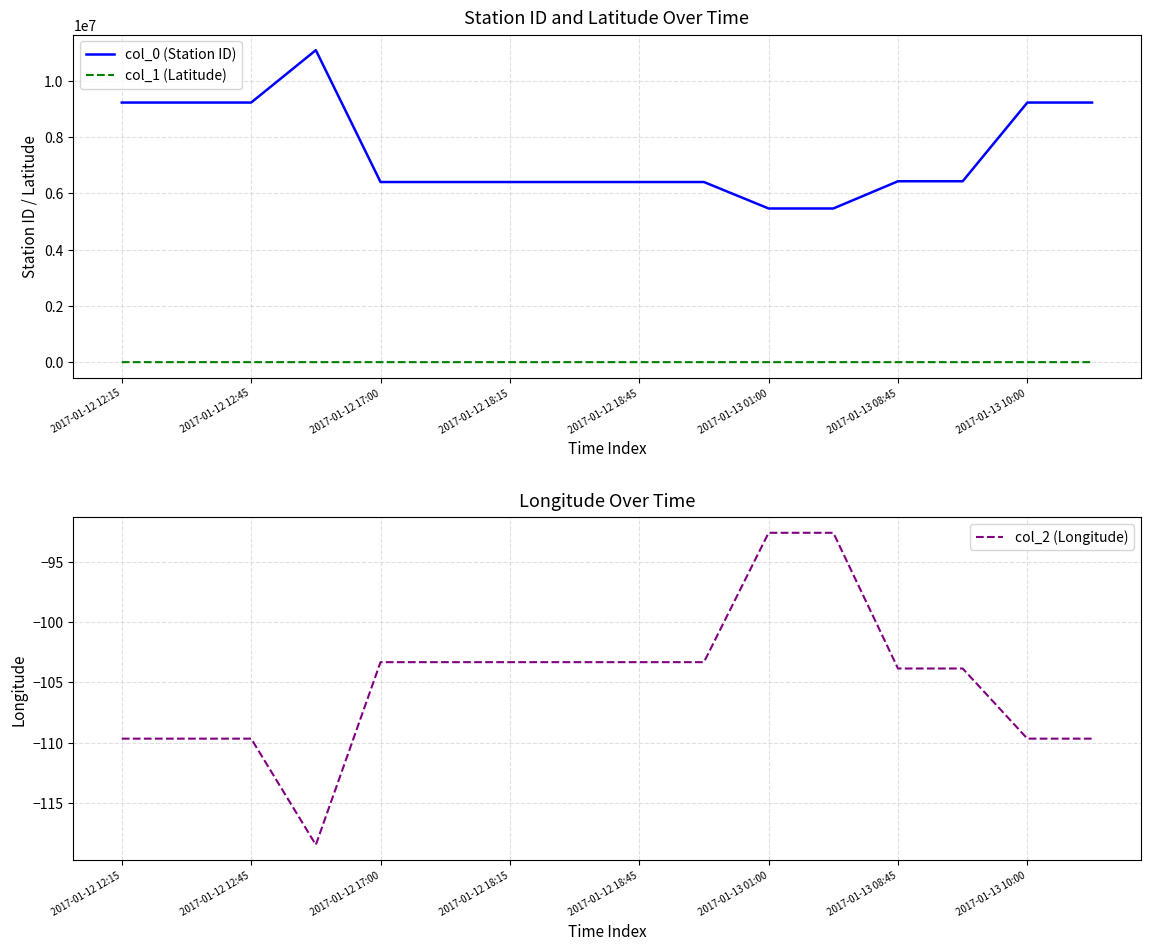

True or false: col_1 (Latitude) and col_0 (Station ID) cross at least once.

False